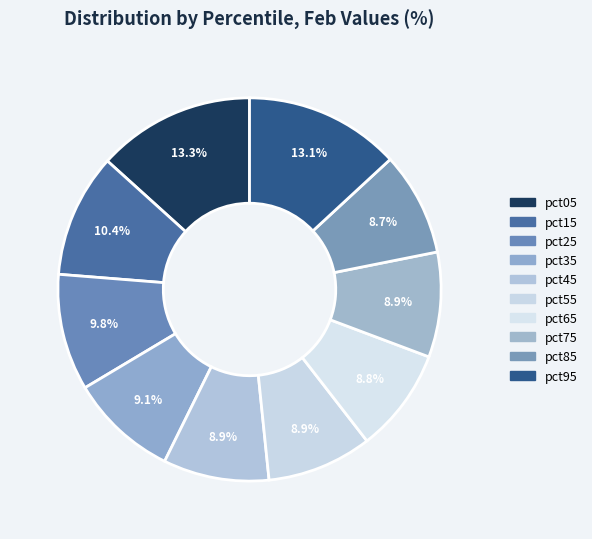

How many segments does this pie chart have?

10